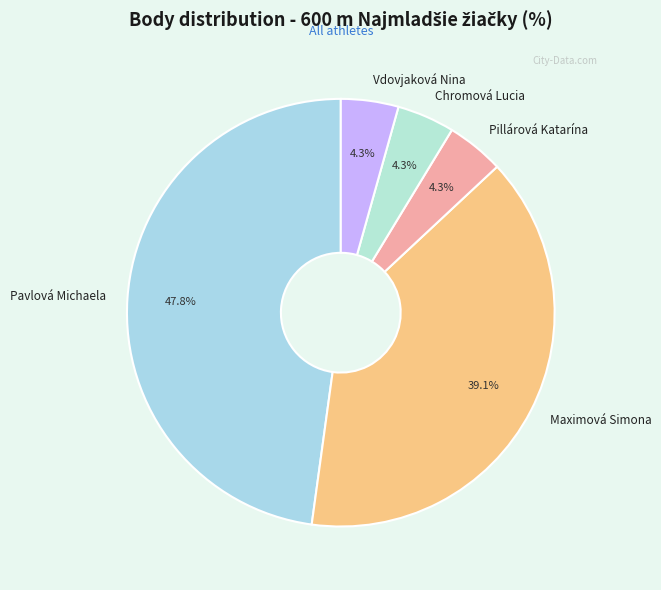

Count the number of slices in the pie.

5